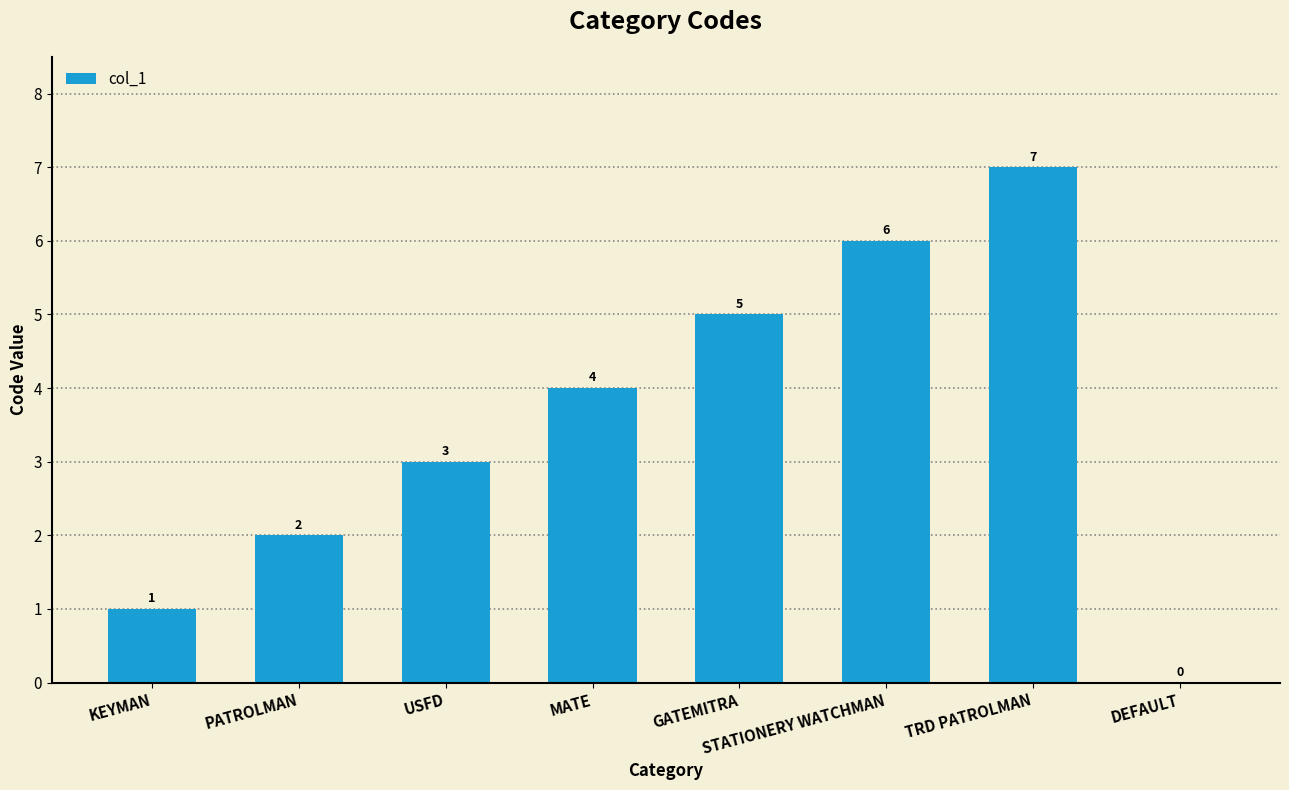

What is the maximum value shown in the chart?

7